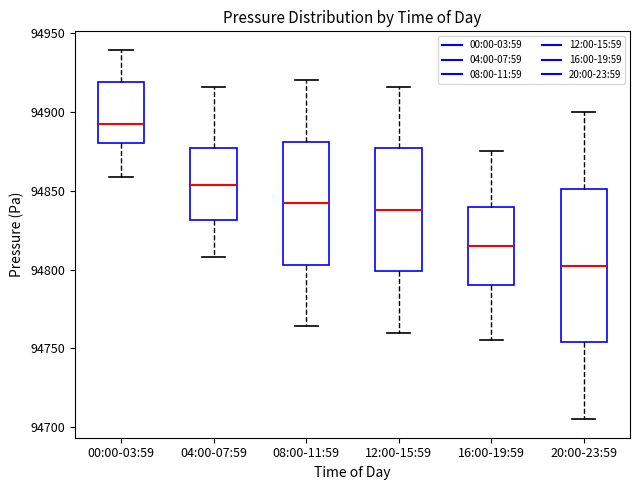

Reading left to right, transcribe this box plot: for each box, give where its median line is, the range the box spans, and where its two whiskers end, as read against the y-axis. The values are not printed on the chart, so give them approximately, as read against the axis.

00:00-03:59: median 94890, box 94880 to 94920, whiskers 94860 to 94940
04:00-07:59: median 94855, box 94830 to 94875, whiskers 94810 to 94915
08:00-11:59: median 94840, box 94805 to 94880, whiskers 94765 to 94920
12:00-15:59: median 94840, box 94800 to 94875, whiskers 94760 to 94915
16:00-19:59: median 94815, box 94790 to 94840, whiskers 94755 to 94875
20:00-23:59: median 94805, box 94755 to 94850, whiskers 94705 to 94900